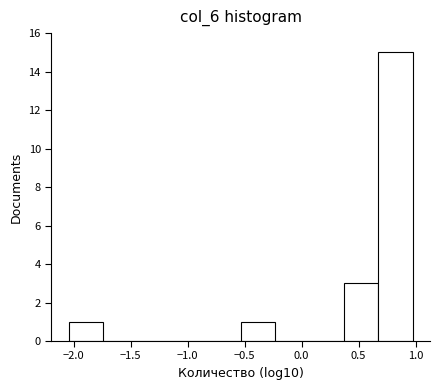

Over which range of the x-axis is the bar tallest?

0.65 to 1.00